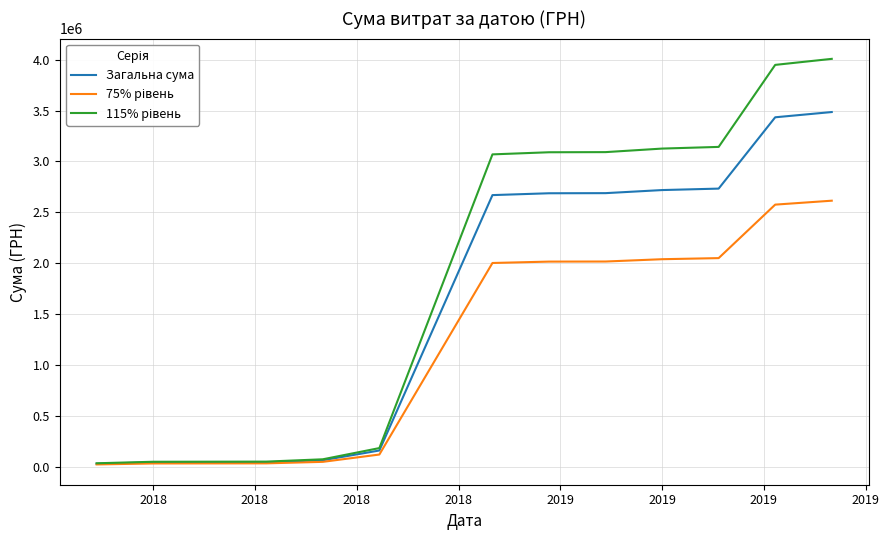

What is the highest value of the Загальна сума series?

3485383.0